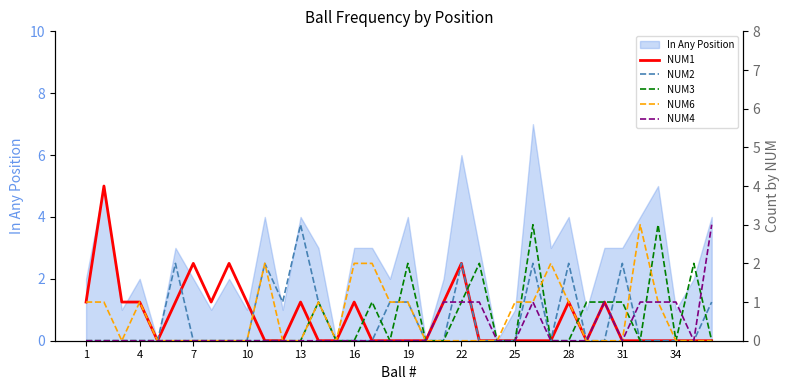

The value of In Any Position at 13 is 4. True or false?

True